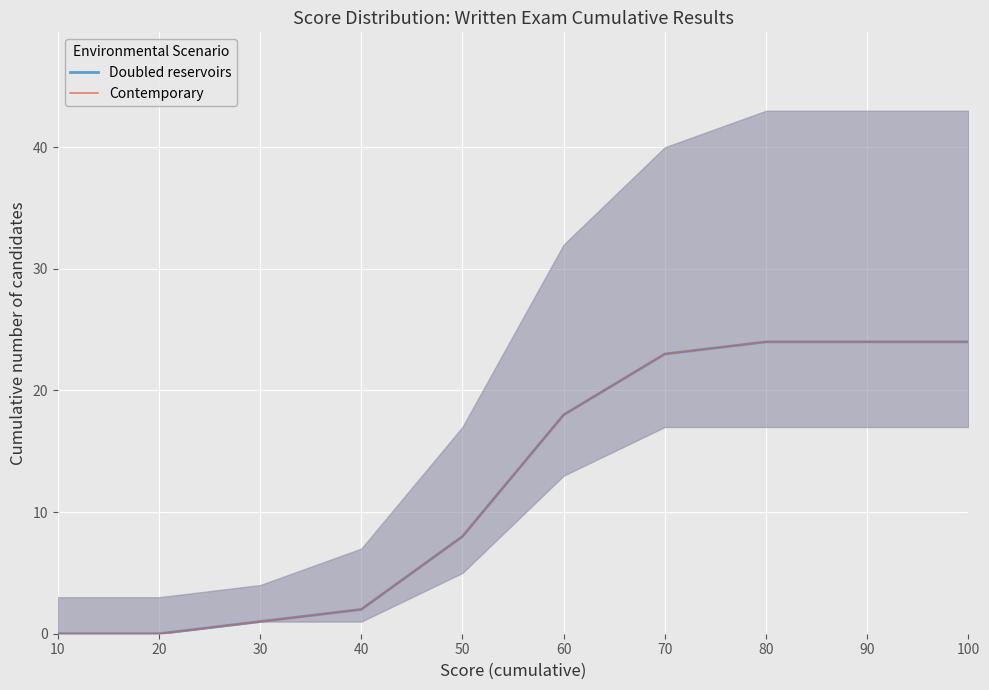

True or false: Contemporary and Doubled reservoirs intersect in this chart.

False